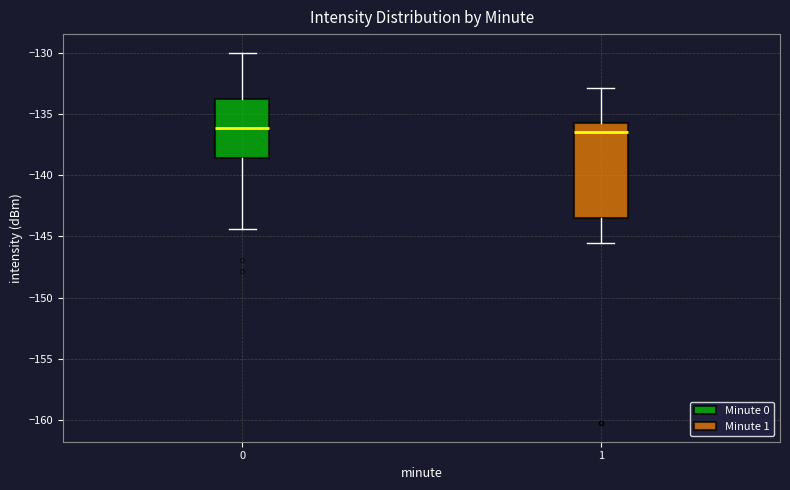

Reading left to right, transcribe this box plot: for each box, give where its median line is, the range the box spans, and where its two whiskers end, as read against the y-axis. The values are not printed on the chart, so give them approximately, as read against the axis.

0: median -136.0, box -138.5 to -133.5, whiskers -144.5 to -130.0
1: median -136.5, box -143.5 to -135.5, whiskers -145.5 to -133.0